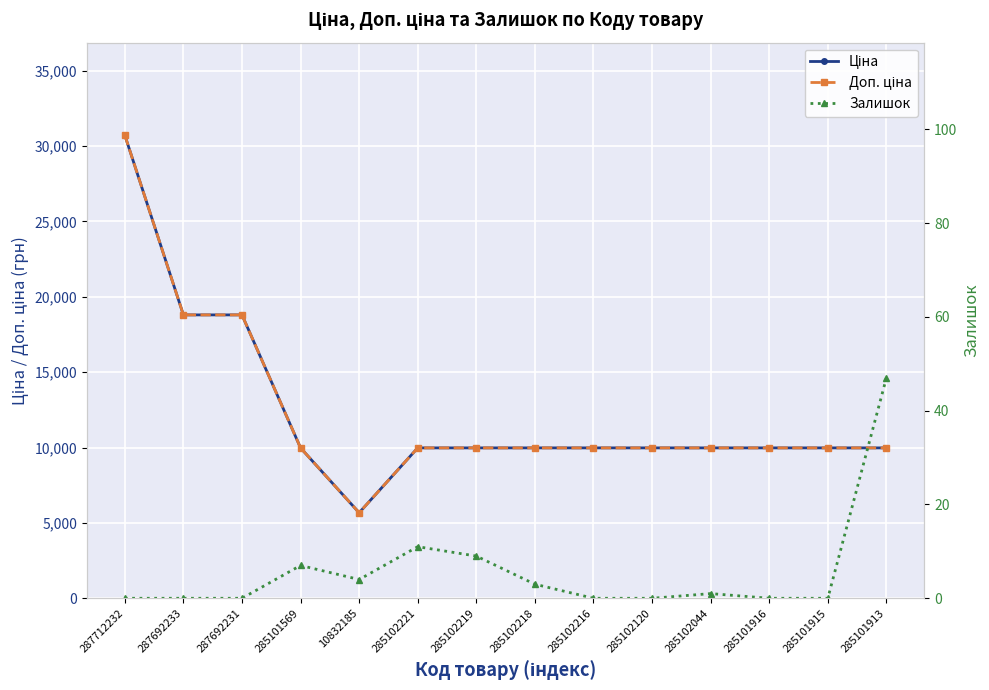

True or false: Ціна and Доп. ціна cross at least once.

False